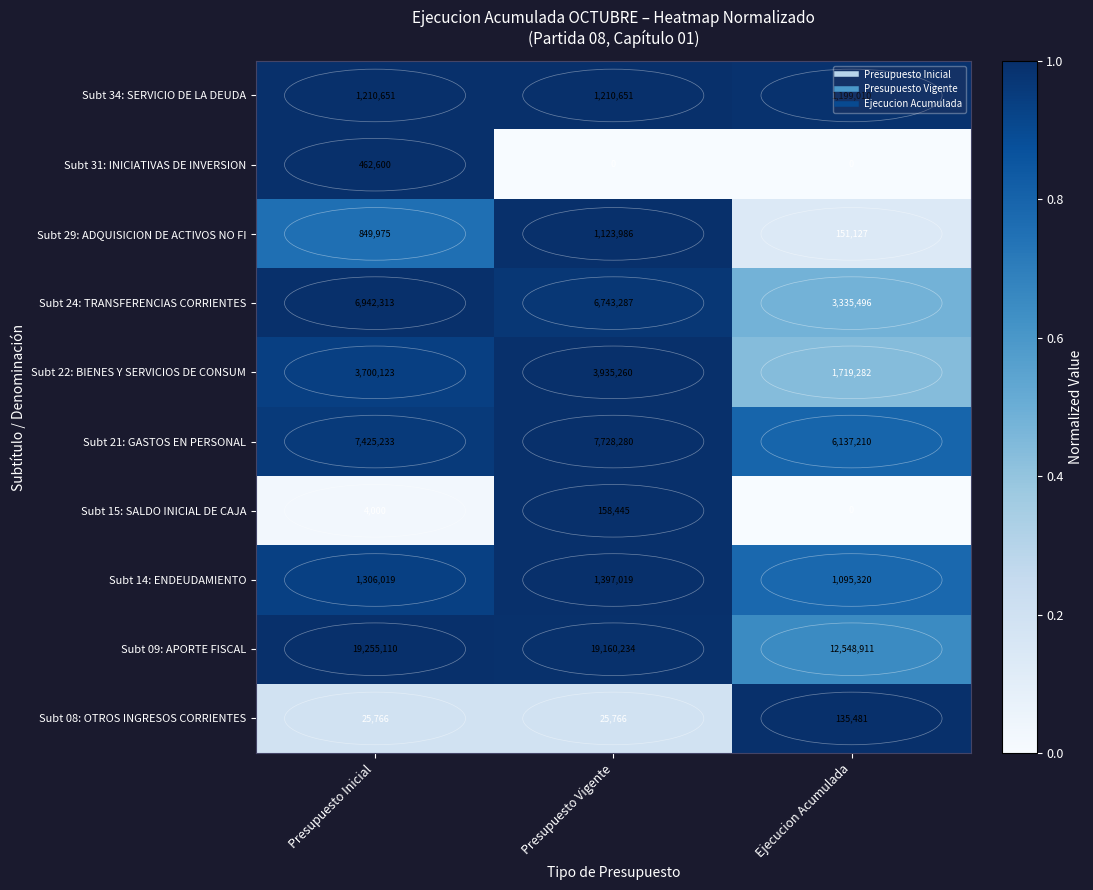

What is the sum of the Subt 08: OTROS INGRESOS CORRIENTES values at Ejecucion Acumulada and Presupuesto Inicial?

161247